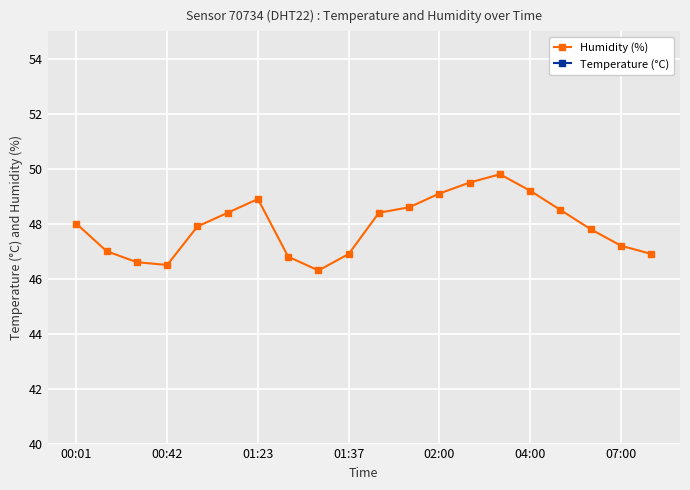

True or false: Humidity (%) has a value of 79.9 at 00:42.

False